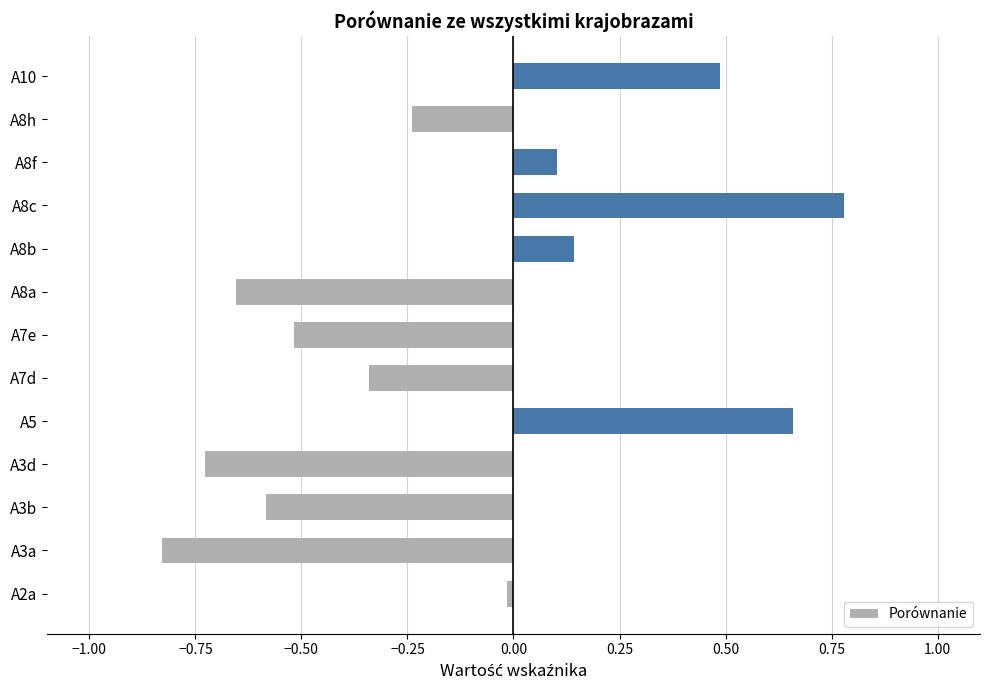

The chart shows a value of 0.2 at A5. True or false?

False